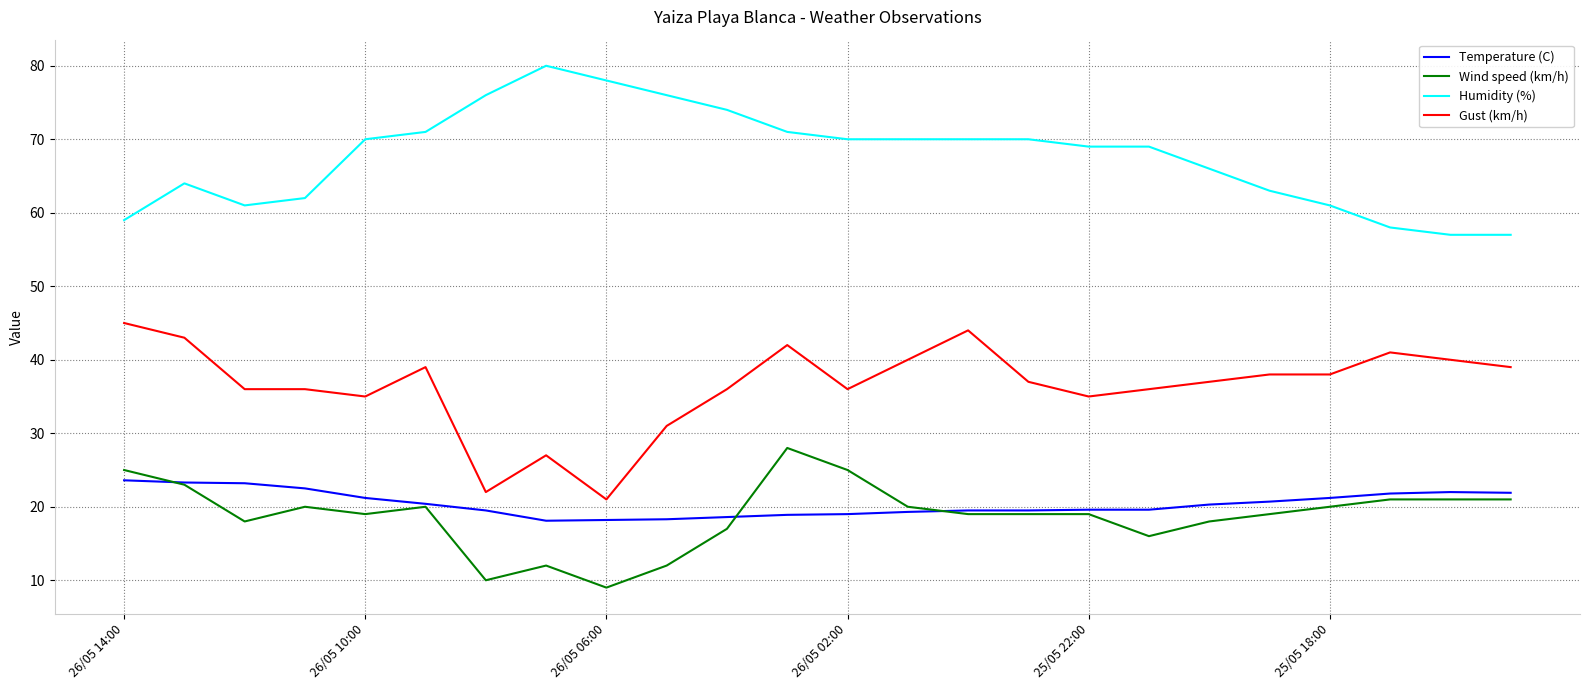

What is the greatest value displayed?

80.0